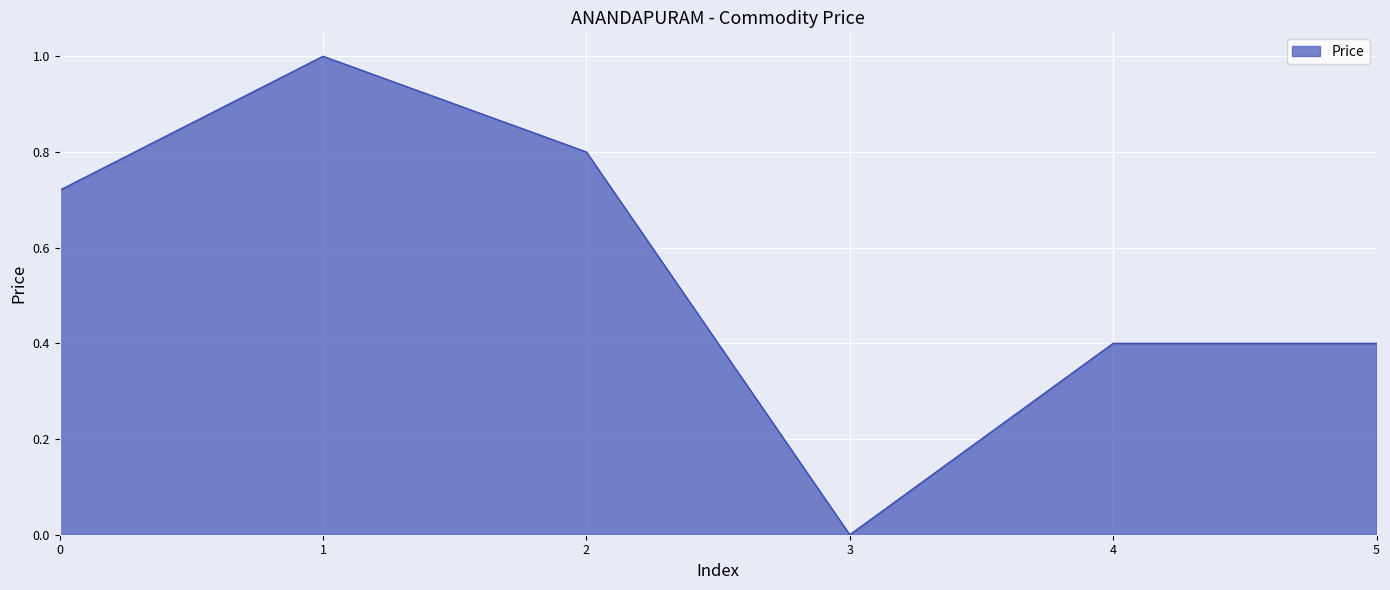

At which label is the value closest to 0?

3